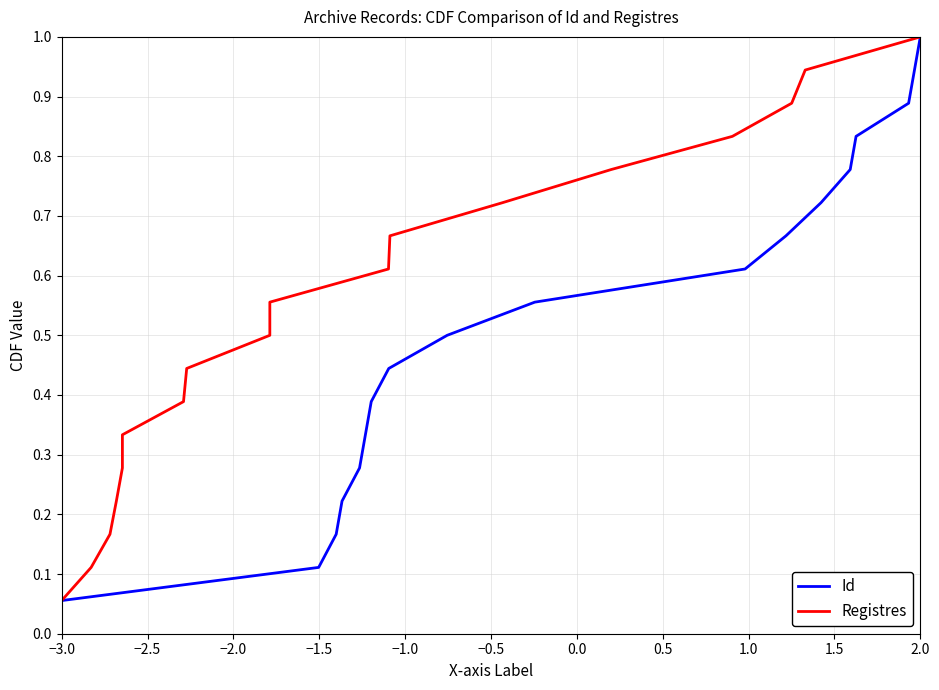

At how many categories does at least one series exceed 0?

18